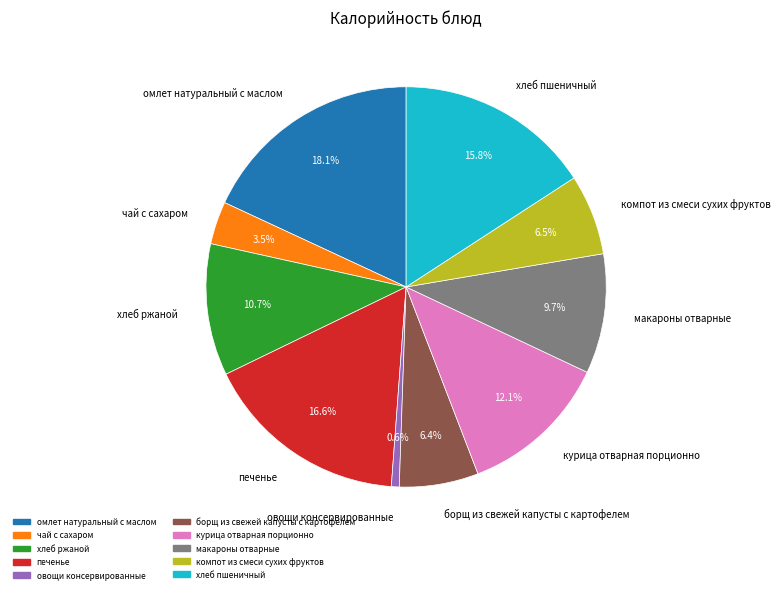

Which category has the biggest portion of the pie?

омлет натуральный с маслом